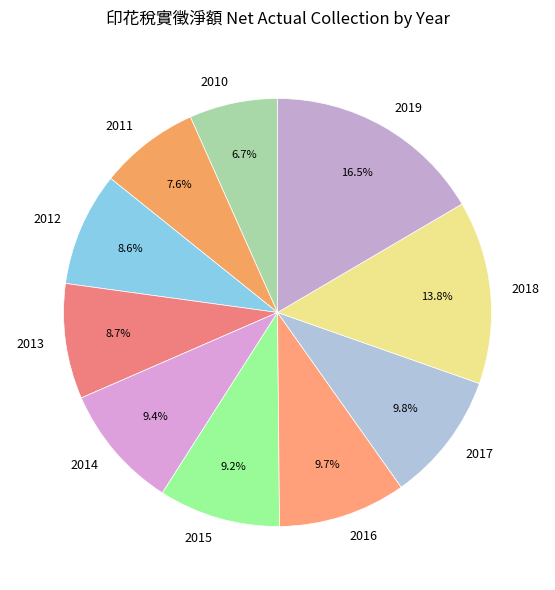

Approximately how many times larger is the value at 2018 compared to 2016?

1.4